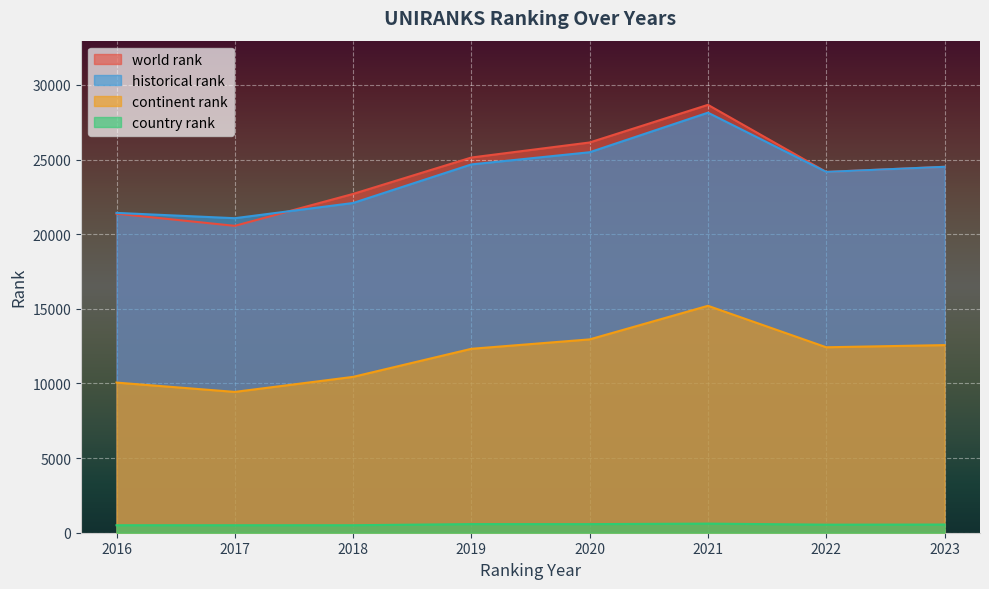

Rank the series at 2023 from highest to lowest value.

world rank, historical rank, continent rank, country rank